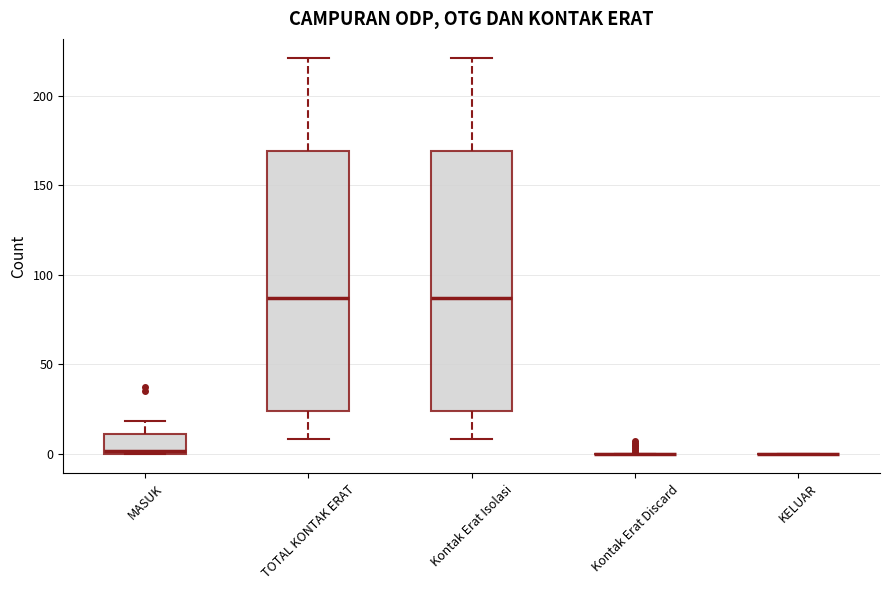

Reading left to right, read every box against the y-axis: the position of its median line, the range the box covers, and the ends of its whiskers. The values are not printed on the chart, so give them approximately, as read against the axis.

MASUK: median 0, box 0 to 10, whiskers 0 to 20
TOTAL KONTAK ERAT: median 85, box 25 to 170, whiskers 10 to 220
Kontak Erat Isolasi: median 85, box 25 to 170, whiskers 10 to 220
Kontak Erat Discard: box collapsed to a line at 0, whiskers 0 to 0
KELUAR: box collapsed to a line at 0, whiskers 0 to 0